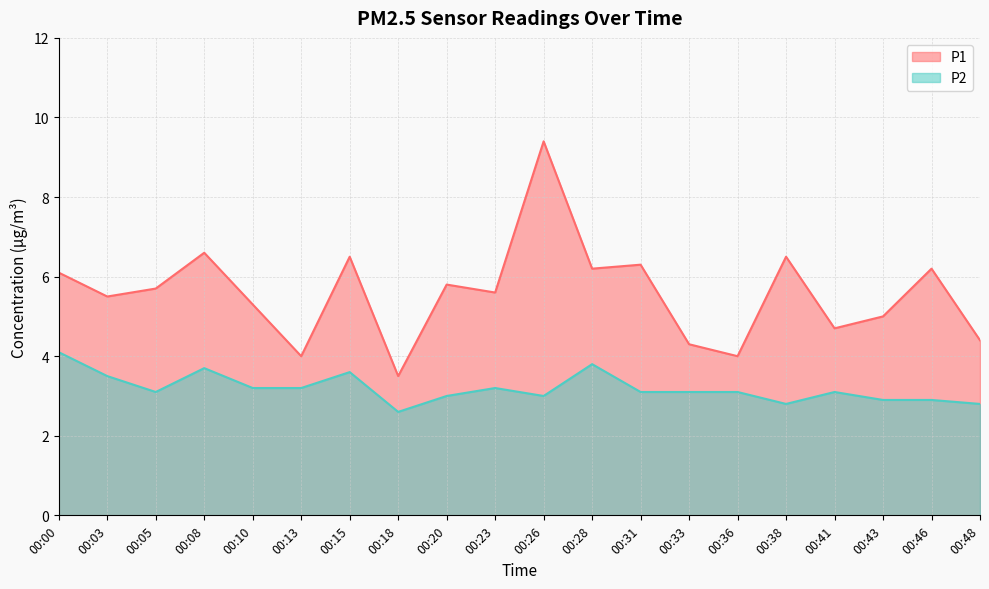

The value of P1 at 00:36 is 6.1. True or false?

False